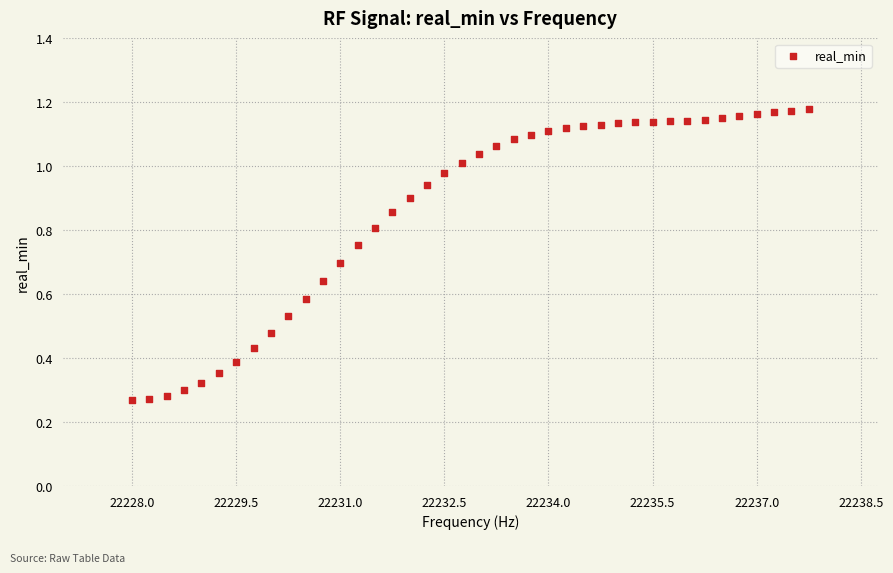

What is the range of X values (max minus min)?

9.8